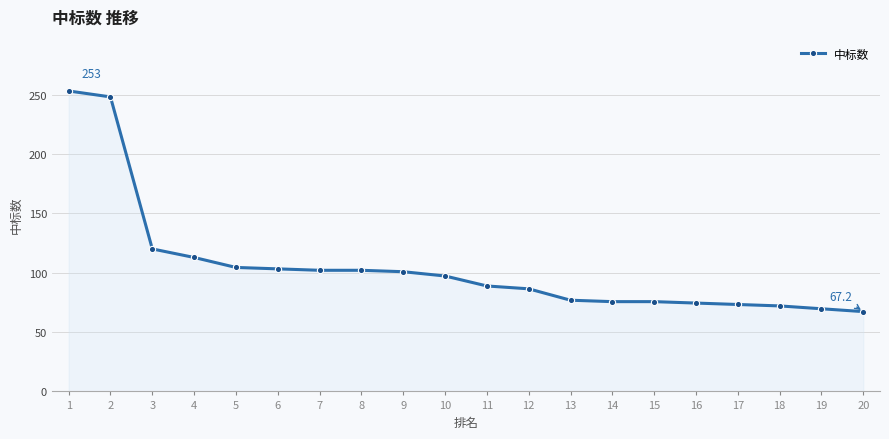

What is the minimum value shown in the chart?

67.2